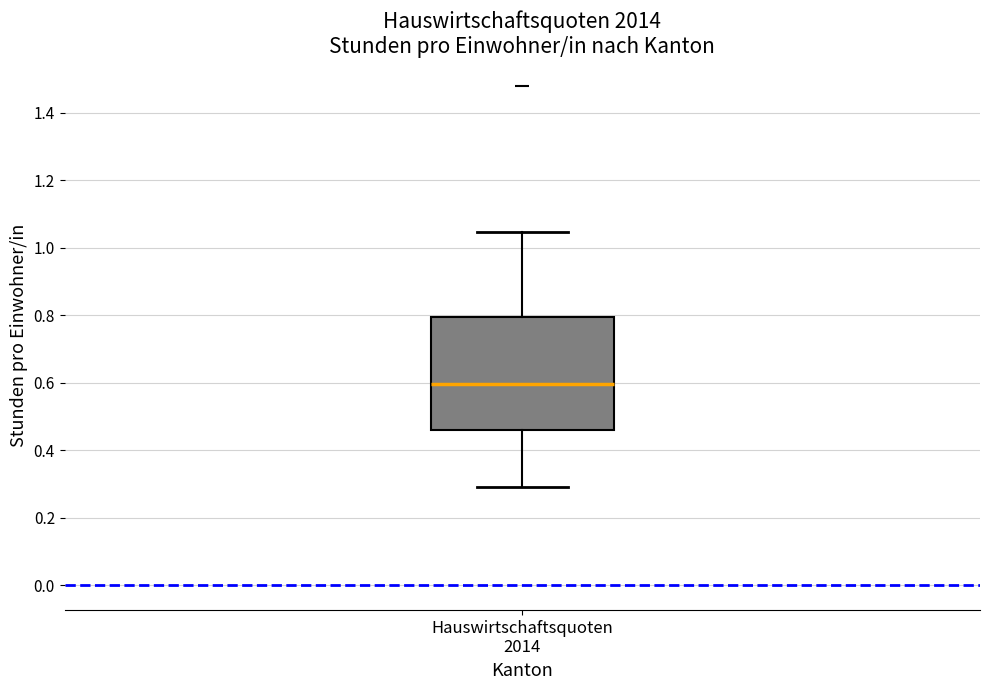

Where is the lower edge of the box for Hauswirtschaftsquoten 2014 on the y-axis? The values are not printed on the chart, so give them approximately, as read against the axis.

0.46